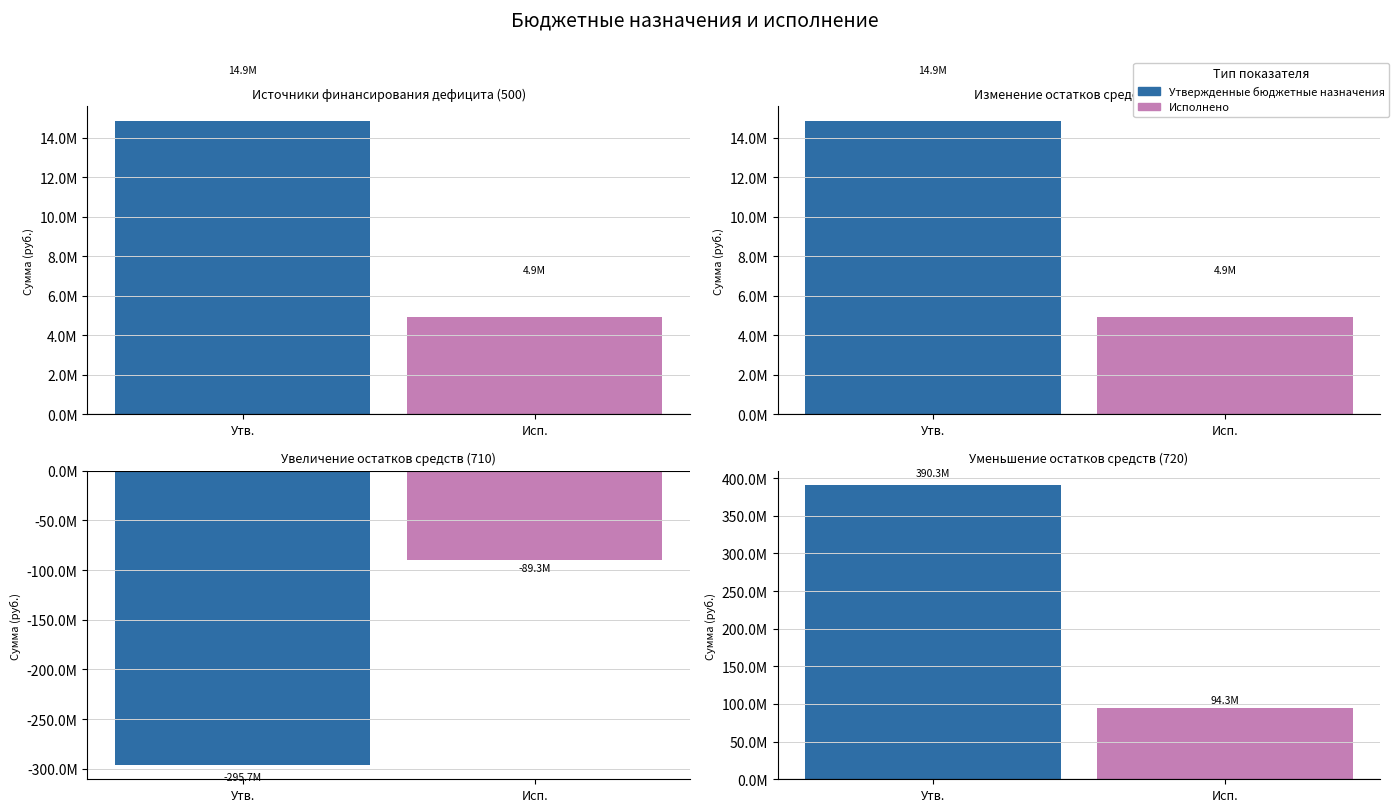

The value of Утвержденные бюджетные назначения at Увеличение остатков средств is -295711828.2. True or false?

True